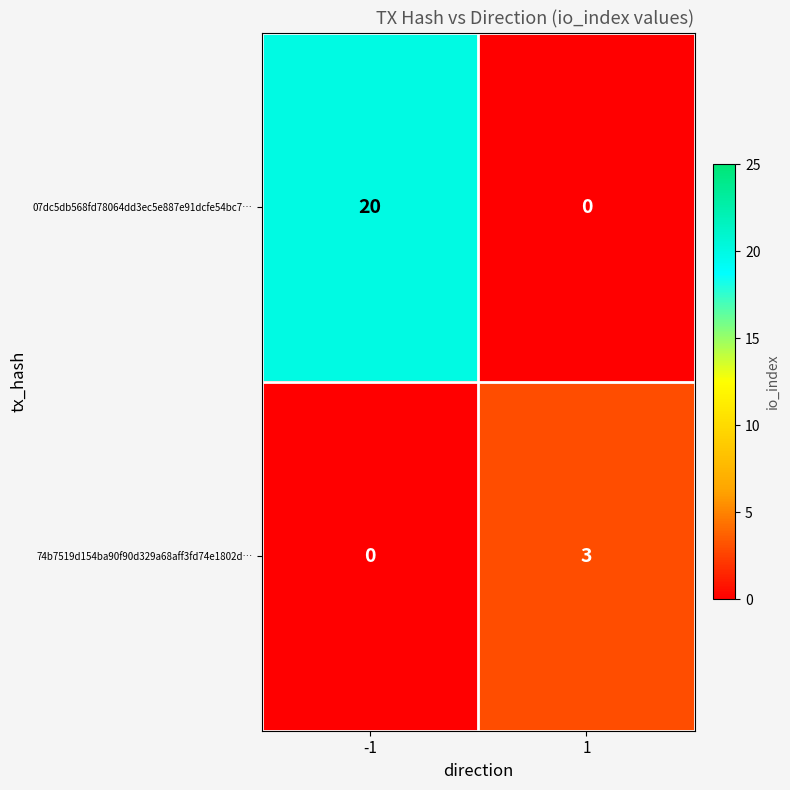

What is the spread (max minus min) of values at 1?

3